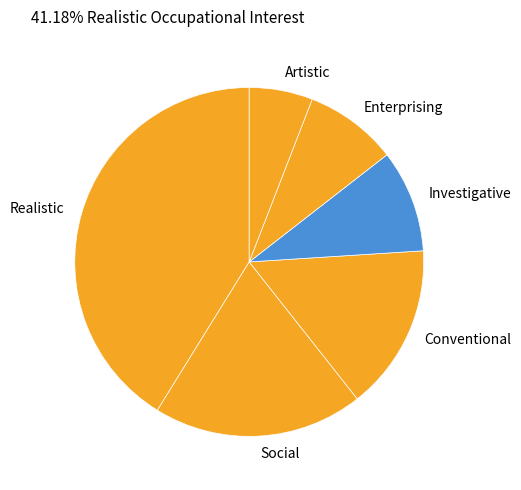

Do Social and Investigative together represent more than half of the pie?

No